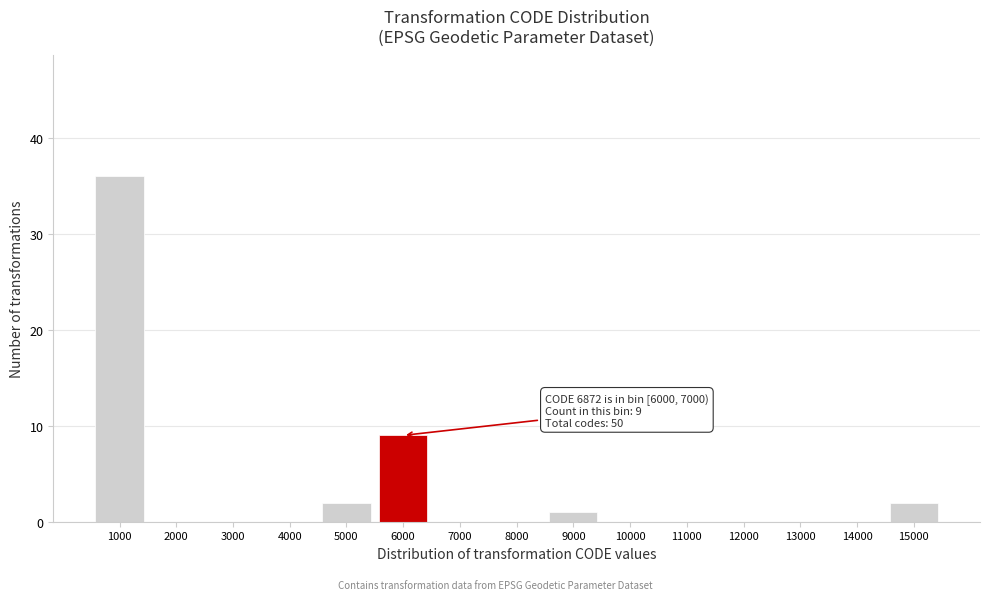

Reading left to right, list all the values displayed in this chart.

1000=36	2000=0	3000=0	4000=0	5000=2	6000=9	7000=0	8000=0	9000=1	10000=0	11000=0	12000=0	13000=0	14000=0	15000=2